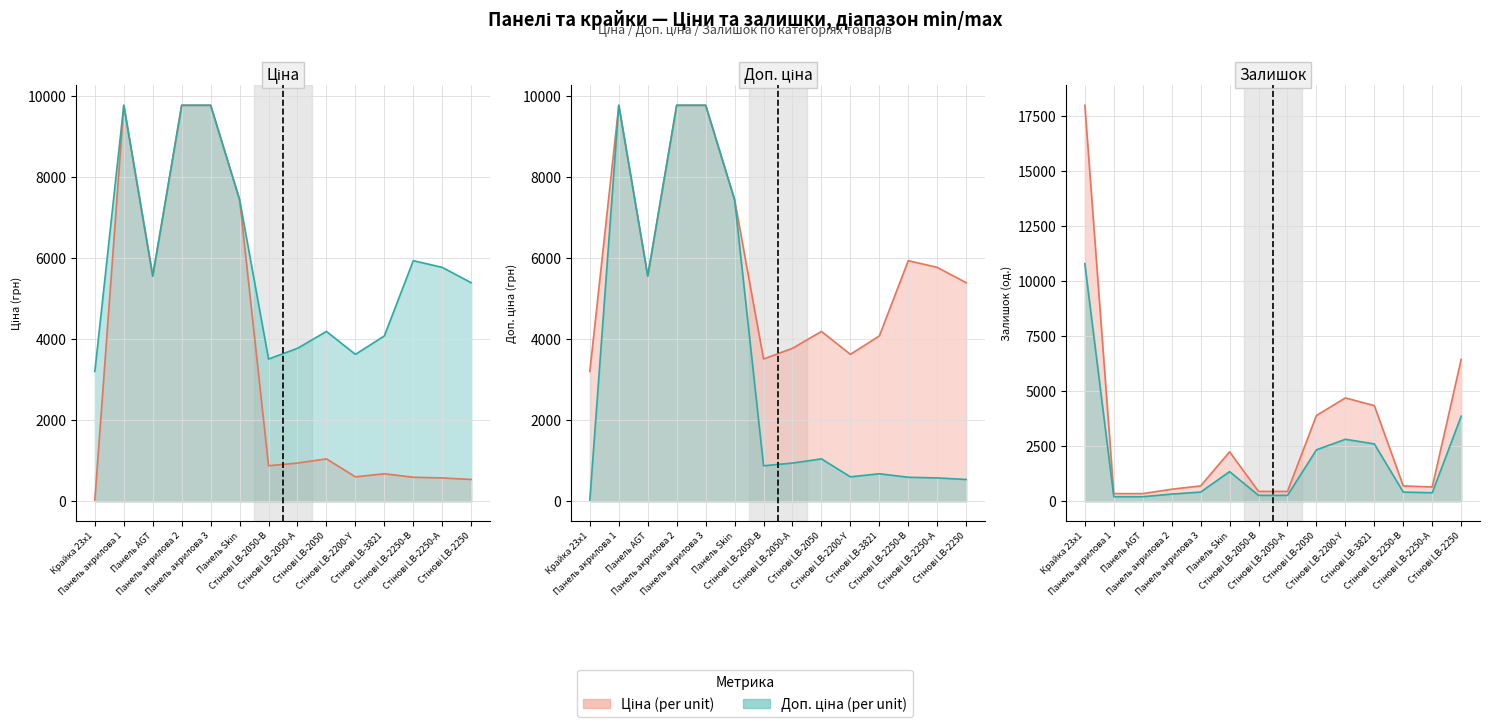

Reading right to left, what are all the values shown in this chart?

Ціна: 539.6	577.4	594.0	680.4	604.6	1048.4	944.2	878.0	7444.6	9775.5	9775.5	5560.3	9775.5	32.0
Доп. ціна: 5395.7	5774.3	5940.0	4082.3	3627.9	4193.5	3777.0	3511.9	7444.6	9775.5	9775.5	5560.3	9775.5	3205.0
Залишок: 3870.0	390.0	420.0	2610.0	2820.0	2340.0	270.0	270.0	1350.0	420.0	330.0	210.0	210.0	10800.0